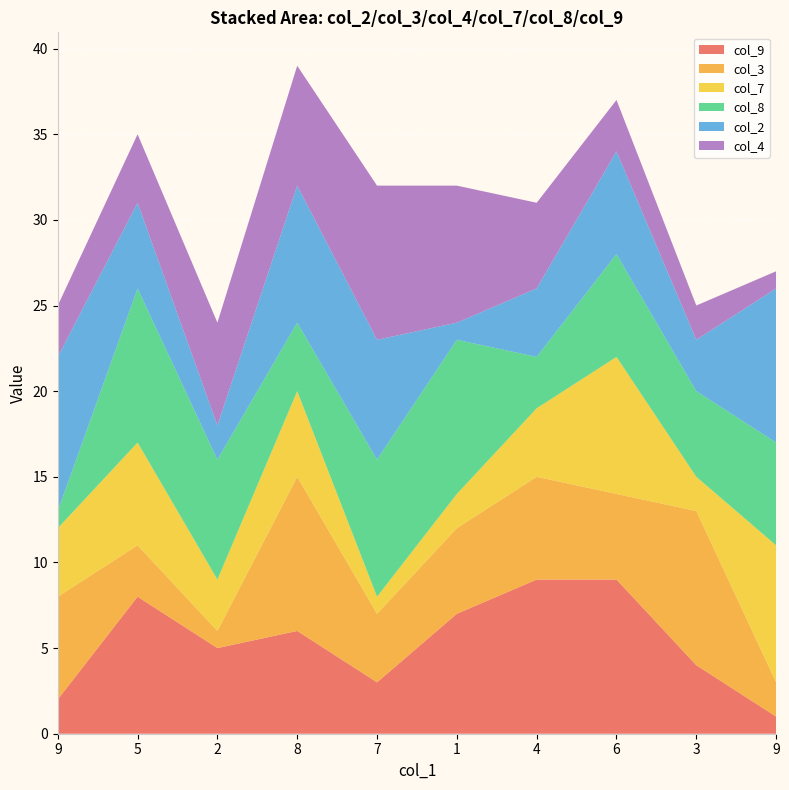

Reading right to left, what are all the values shown in this chart?

col_9: 9=1	3=4	6=9	4=9	1=7	7=3	8=6	2=5	5=8	9=2
col_3: 9=2	3=9	6=5	4=6	1=5	7=4	8=9	2=1	5=3	9=6
col_7: 9=8	3=2	6=8	4=4	1=2	7=1	8=5	2=3	5=6	9=4
col_8: 9=6	3=5	6=6	4=3	1=9	7=8	8=4	2=7	5=9	9=1
col_2: 9=9	3=3	6=6	4=4	1=1	7=7	8=8	2=2	5=5	9=9
col_4: 9=1	3=2	6=3	4=5	1=8	7=9	8=7	2=6	5=4	9=3